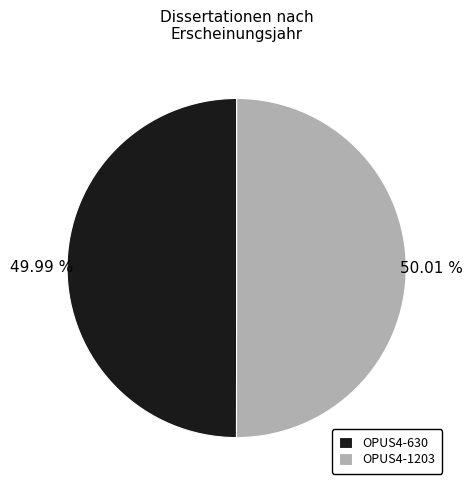

Is the sum of OPUS4-1203 and OPUS4-630 greater than half?

Yes